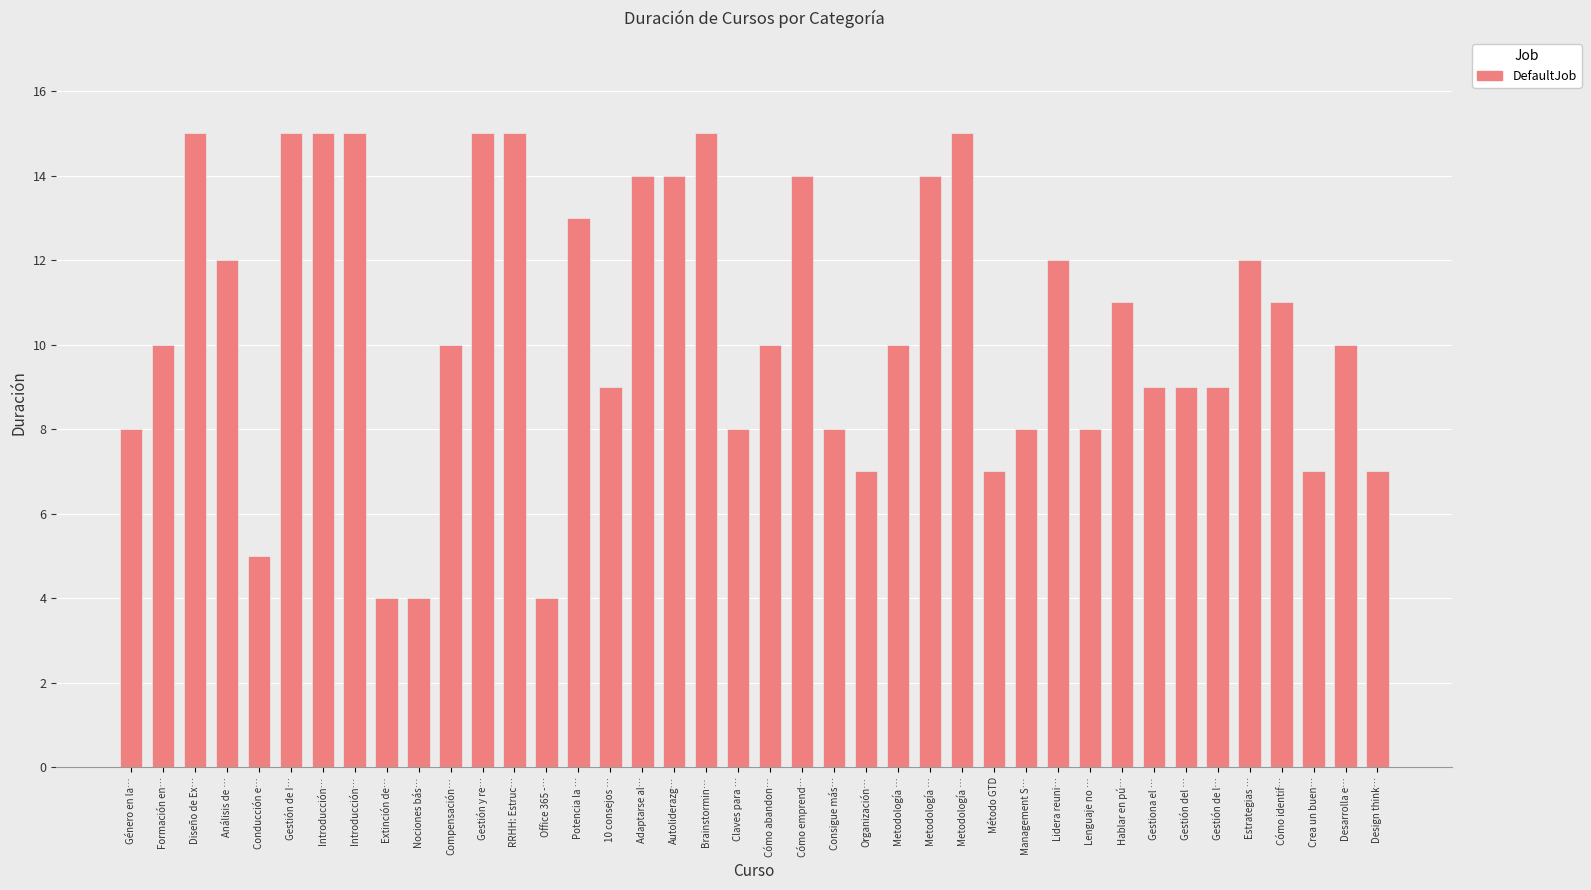

Reading left to right, transcribe all the data shown in this chart.

8	10	15	12	5	15	15	15	4	4	10	15	15	4	13	9	14	14	15	8	10	14	8	7	10	14	15	7	8	12	8	11	9	9	9	12	11	7	10	7